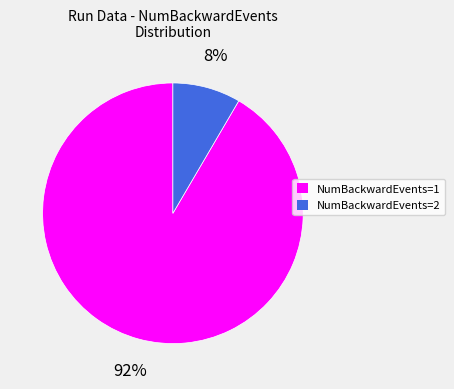

Is NumBackwardEvents=1 the majority of the pie?

Yes